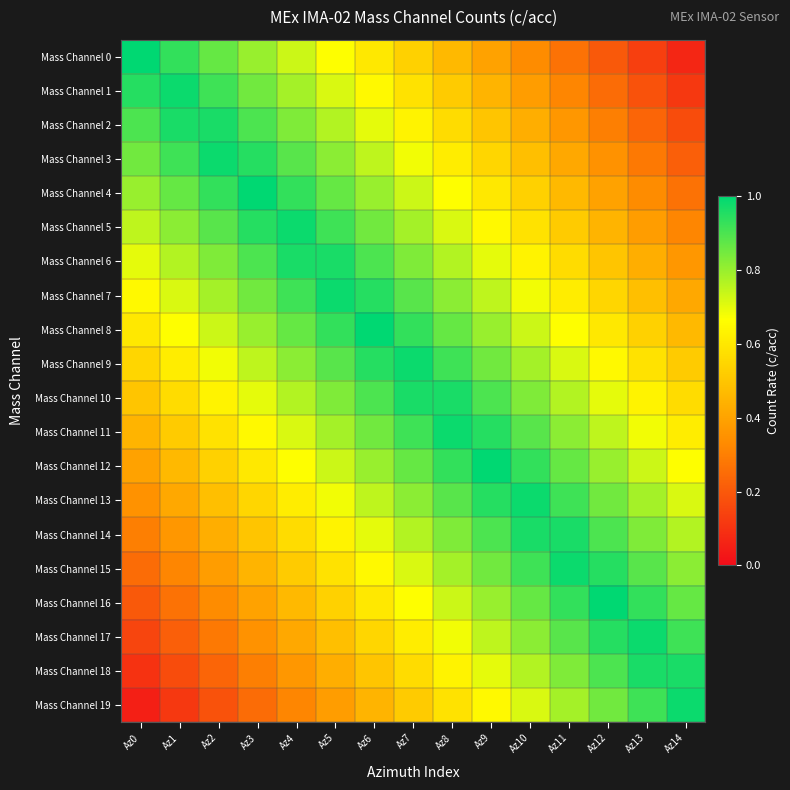

Which category has the lowest value across all series?

Az0